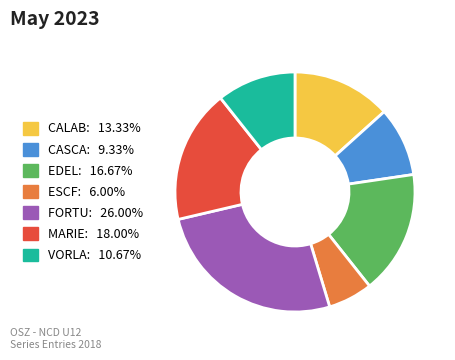

Which category has the smallest portion of the pie?

ESCF